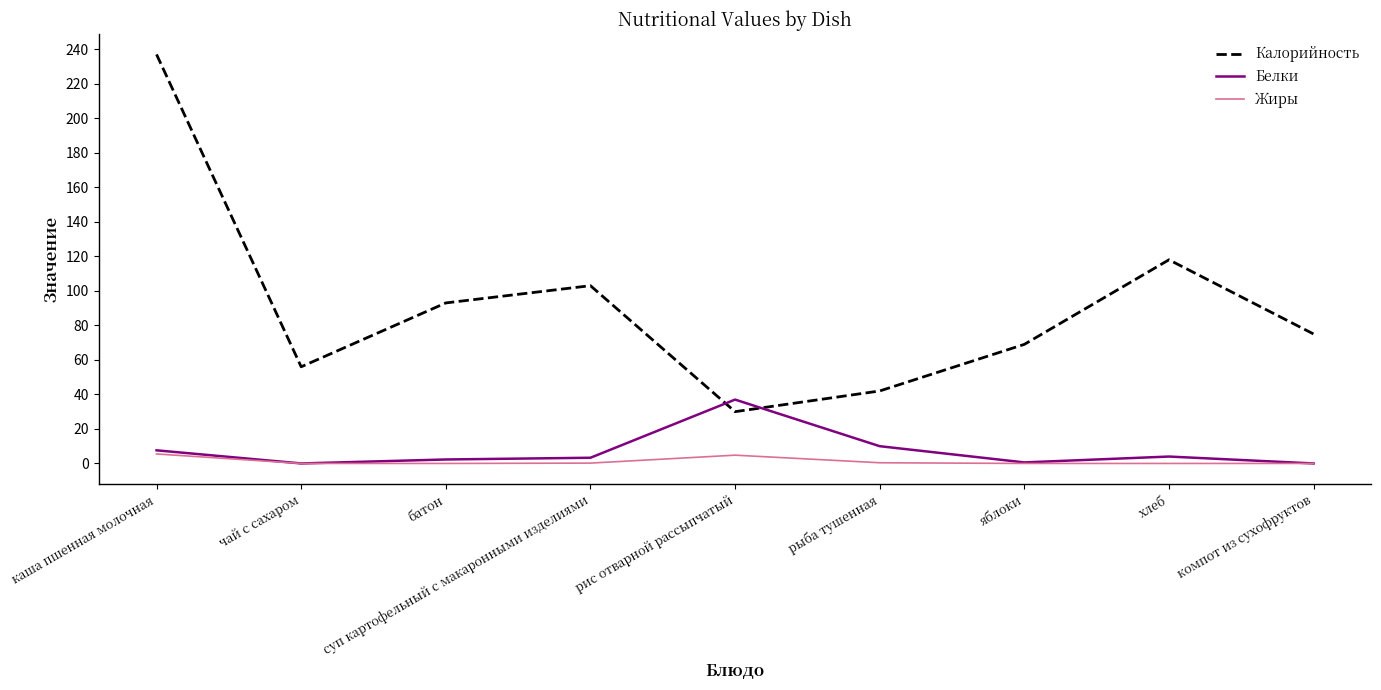

What is the highest value of the Белки series?

37.0